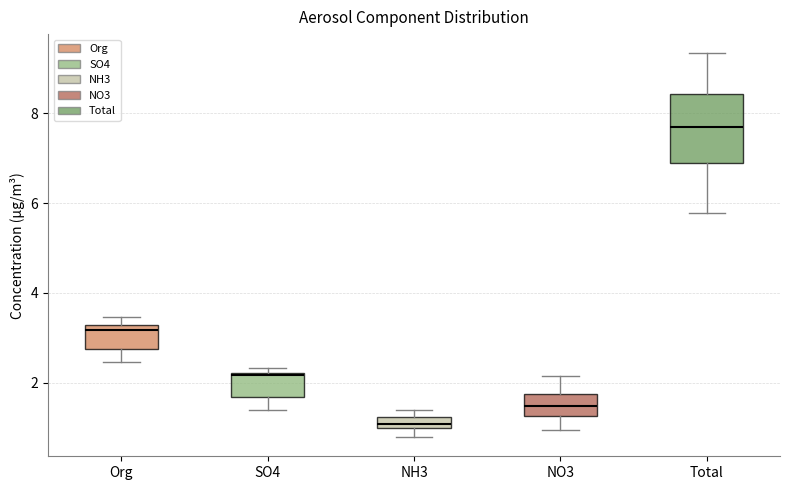

Which box has the highest median line?

Total